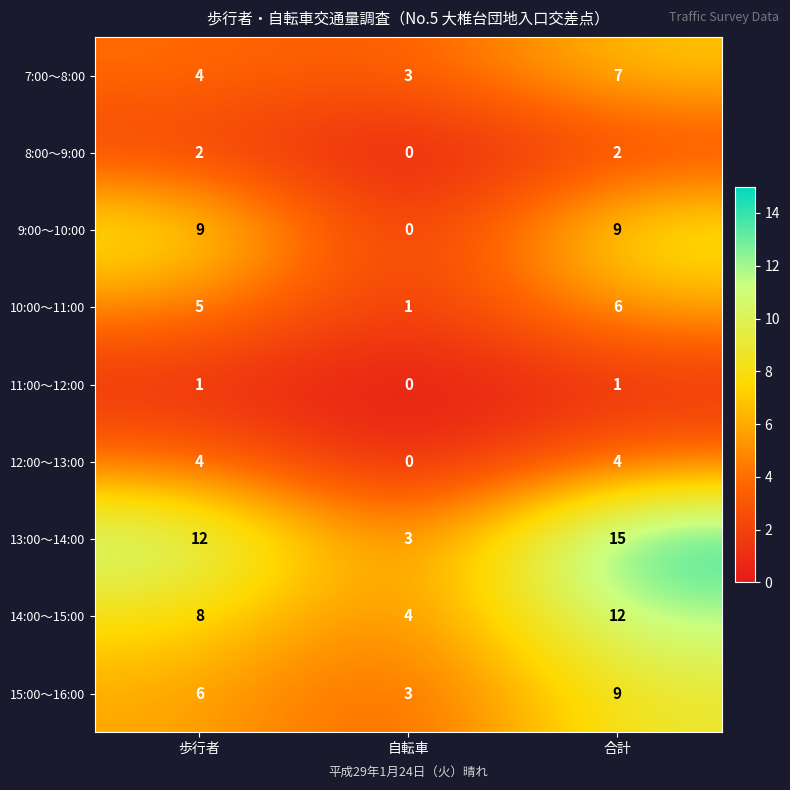

Which series has the widest spread of values?

13:00～14:00